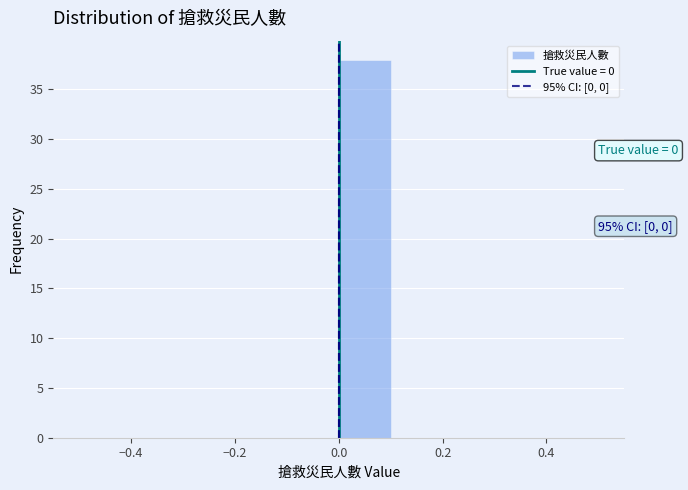

Over which range of the x-axis is the bar tallest?

0.0 to 0.1